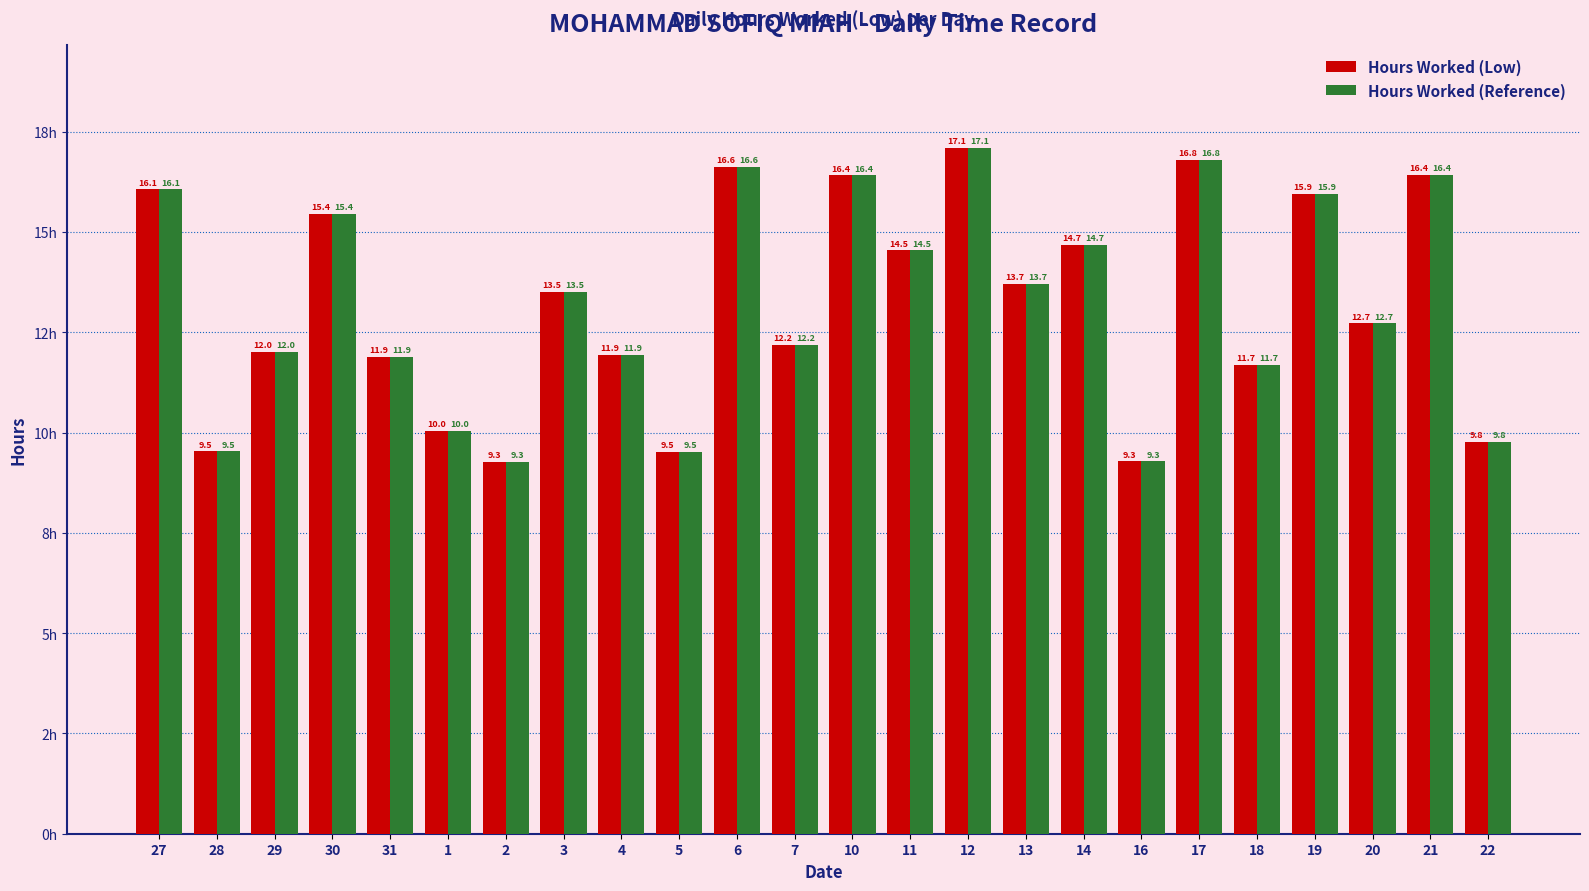

List the series in order of their peak value, highest first.

Hours Worked (Low), Hours Worked (Reference)